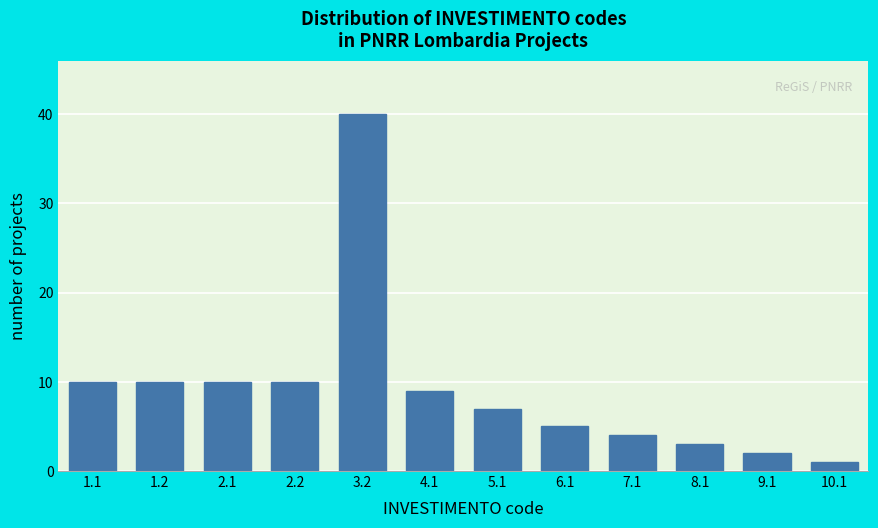

Reading left to right, what are all the values shown in this chart?

1.1=10	1.2=10	2.1=10	2.2=10	3.2=40	4.1=9	5.1=7	6.1=5	7.1=4	8.1=3	9.1=2	10.1=1